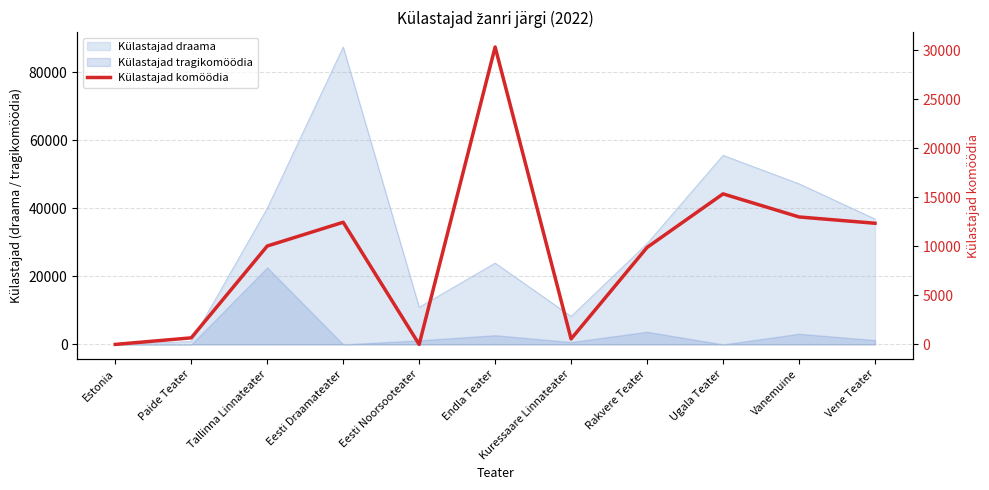

Reading left to right, transcribe all the data shown in this chart.

0	668	10033	12459	0	30334	558	9892	15353	12999	12356